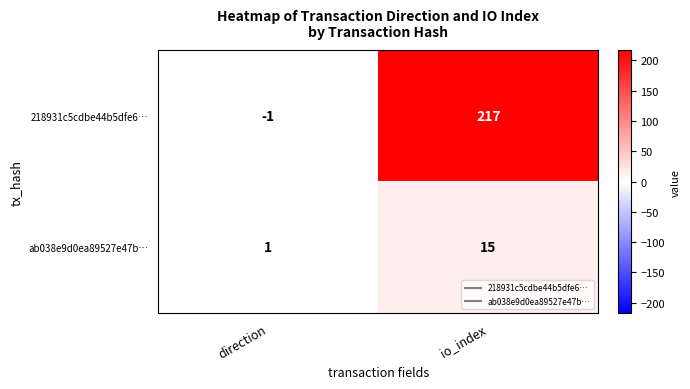

Rank the series by their average value, from highest to lowest.

218931c5cdbe44b5dfe6…, ab038e9d0ea89527e47b…